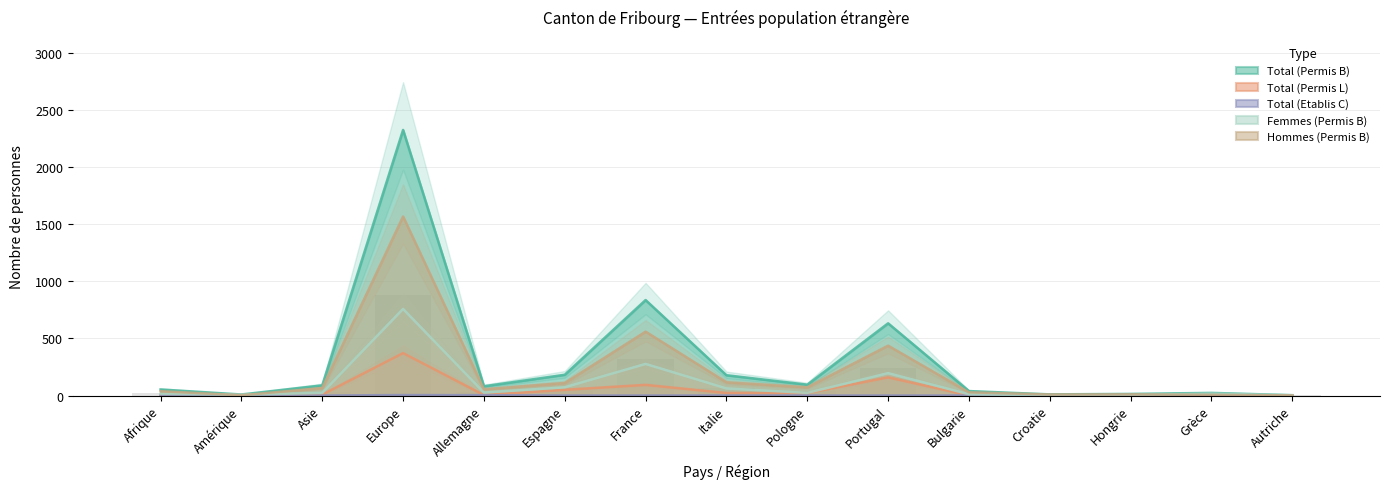

Is the value of Total (Permis L) at Asie greater than the value of Hommes (Permis B) at Autriche?

Yes